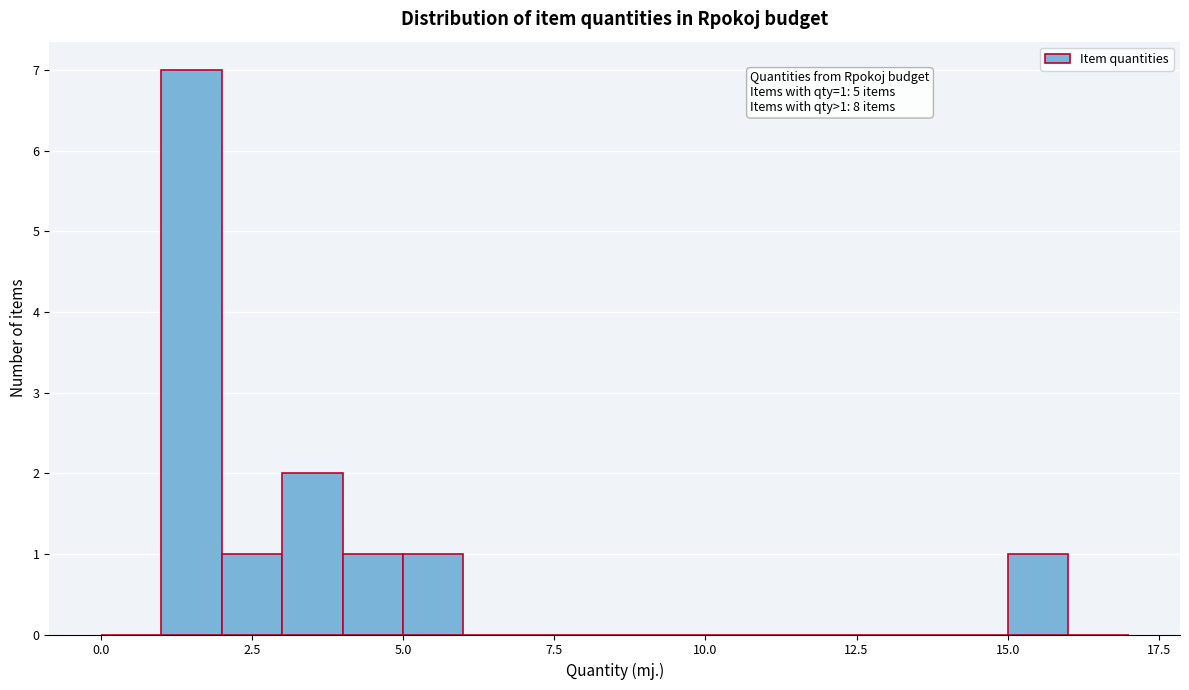

Read against the x-axis, roughly where is the centre of the tallest bar?

1.5